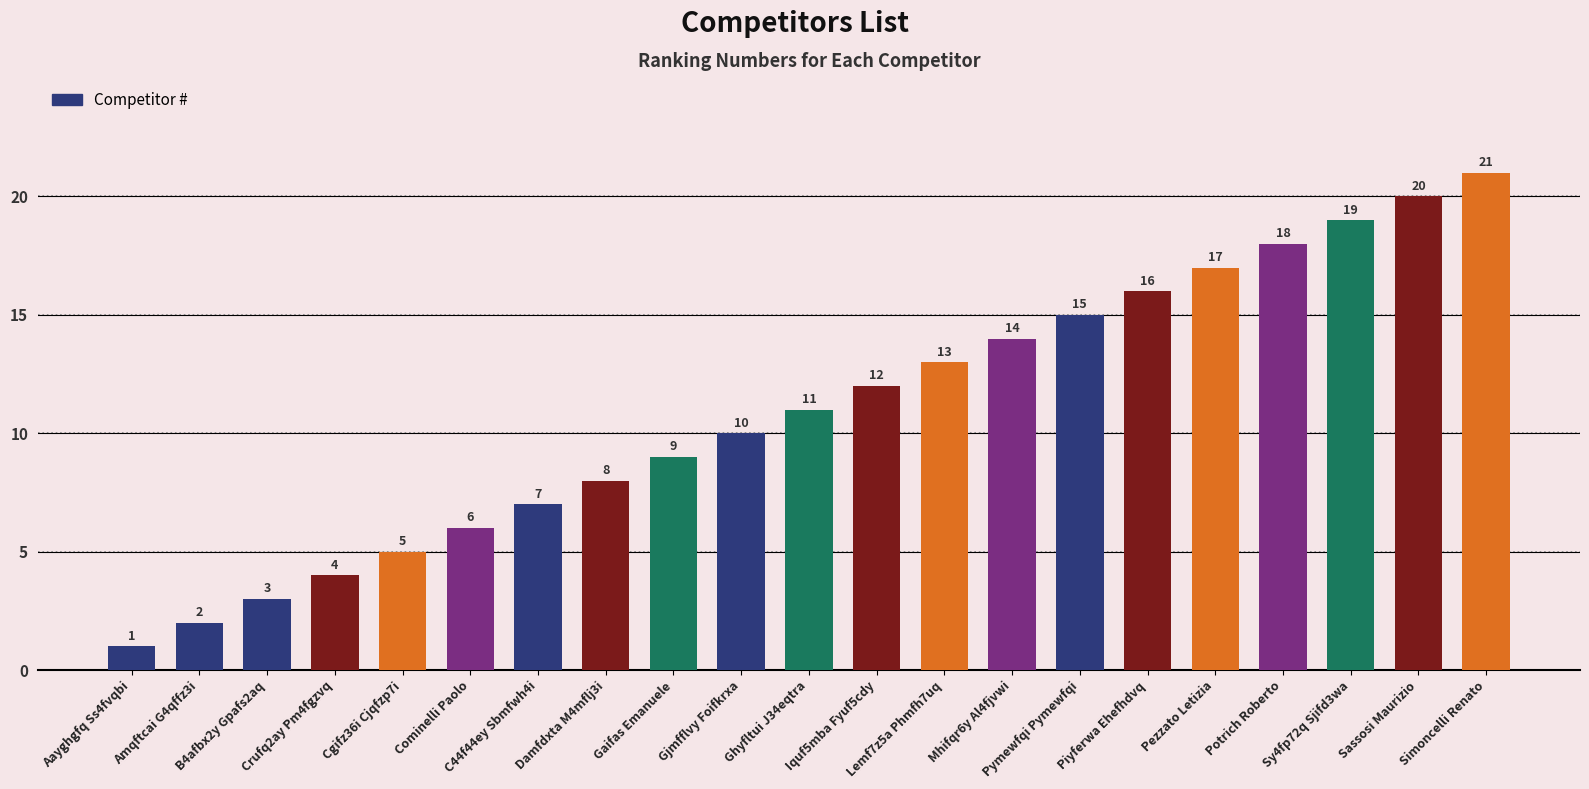

What is the ratio of the value at Ghyfltui J34eqtra to the value at C44f44ey Sbmfwh4i?

1.6